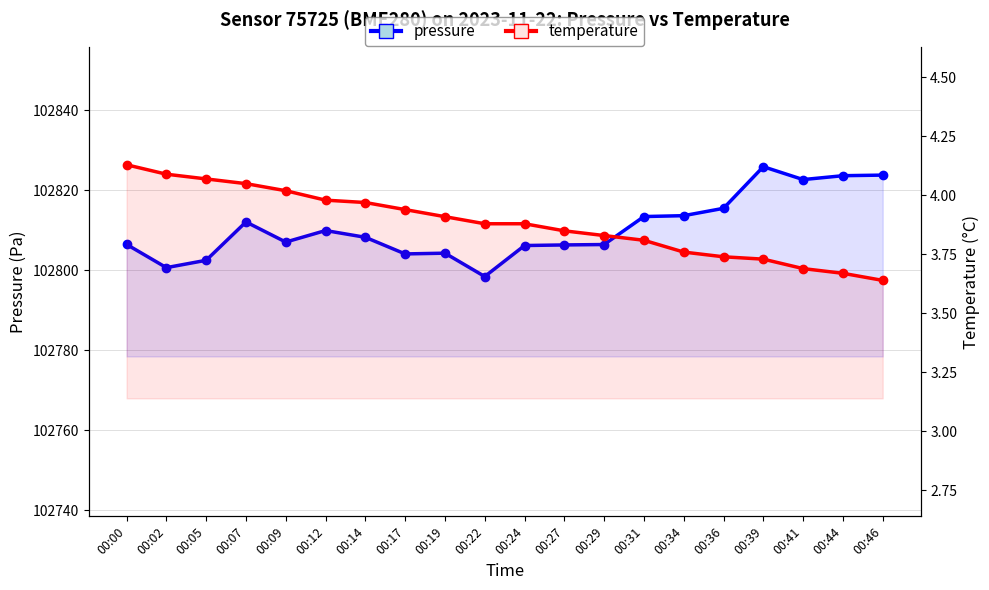

What is the sum of all pressure values?

2056211.4